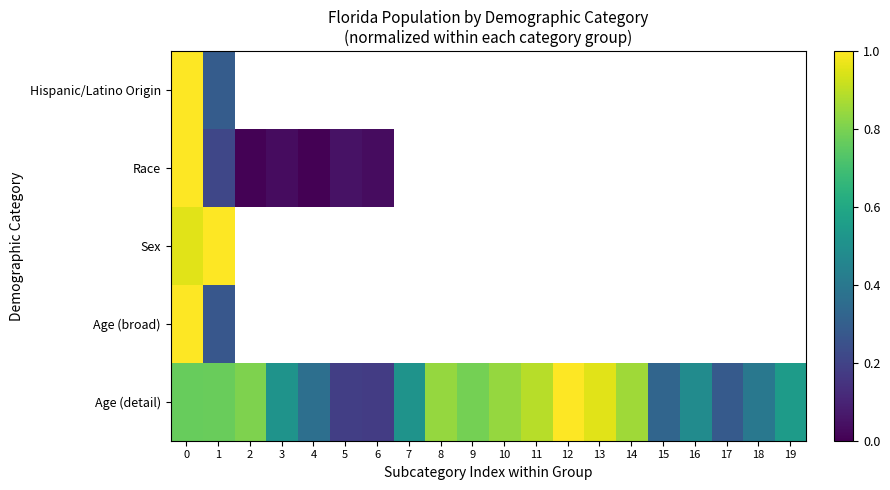

What is the maximum value shown in the chart?

1.0